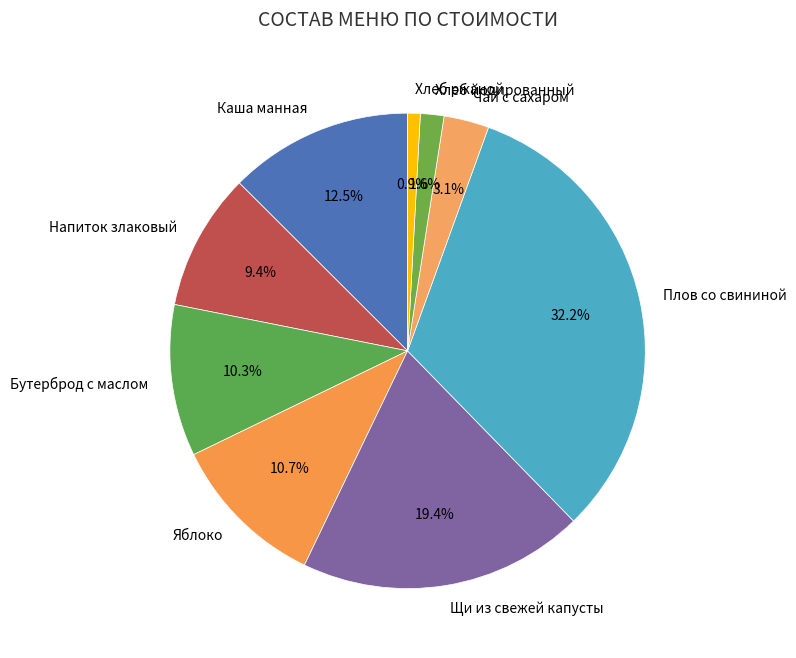

Which slice is the smallest?

Хлеб ржаной